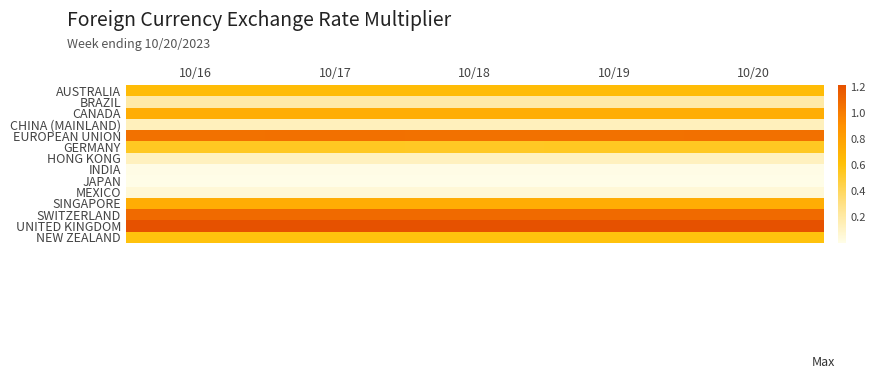

Rank the series by their maximum value, from lowest to highest.

JAPAN, INDIA, MEXICO, HONG KONG, CHINA (MAINLAND), BRAZIL, GERMANY, NEW ZEALAND, AUSTRALIA, SINGAPORE, CANADA, EUROPEAN UNION, SWITZERLAND, UNITED KINGDOM